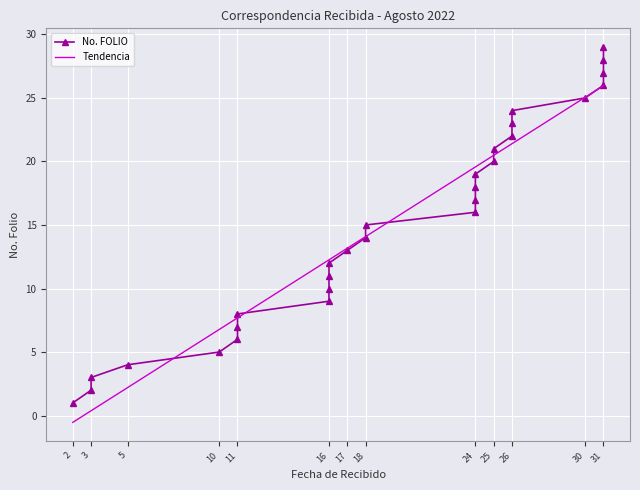

What is the maximum value shown in the chart?

29